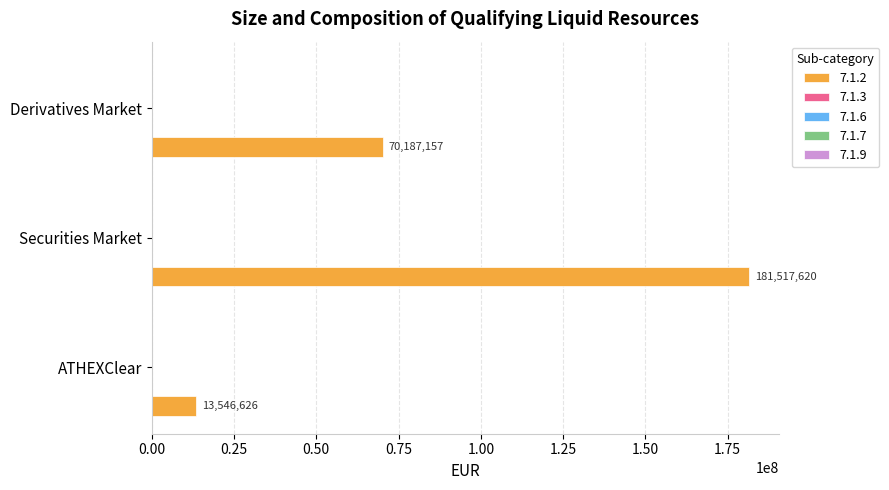

What is the greatest value displayed?

181517620.1